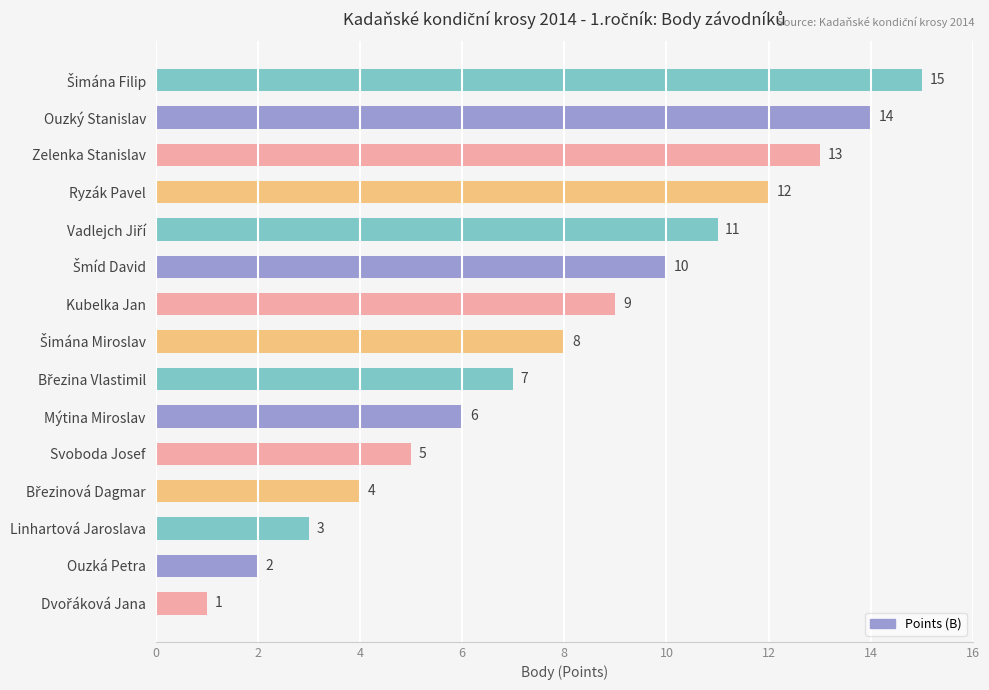

Between Zelenka Stanislav and Ryzák Pavel, which is larger?

Zelenka Stanislav